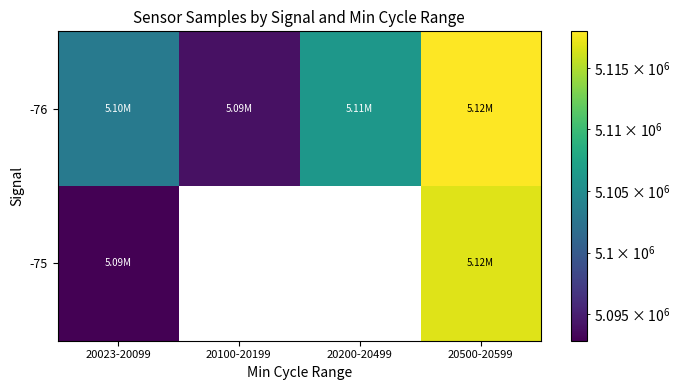

Which has a higher value, 20023-20099 or 20500-20599?

20500-20599